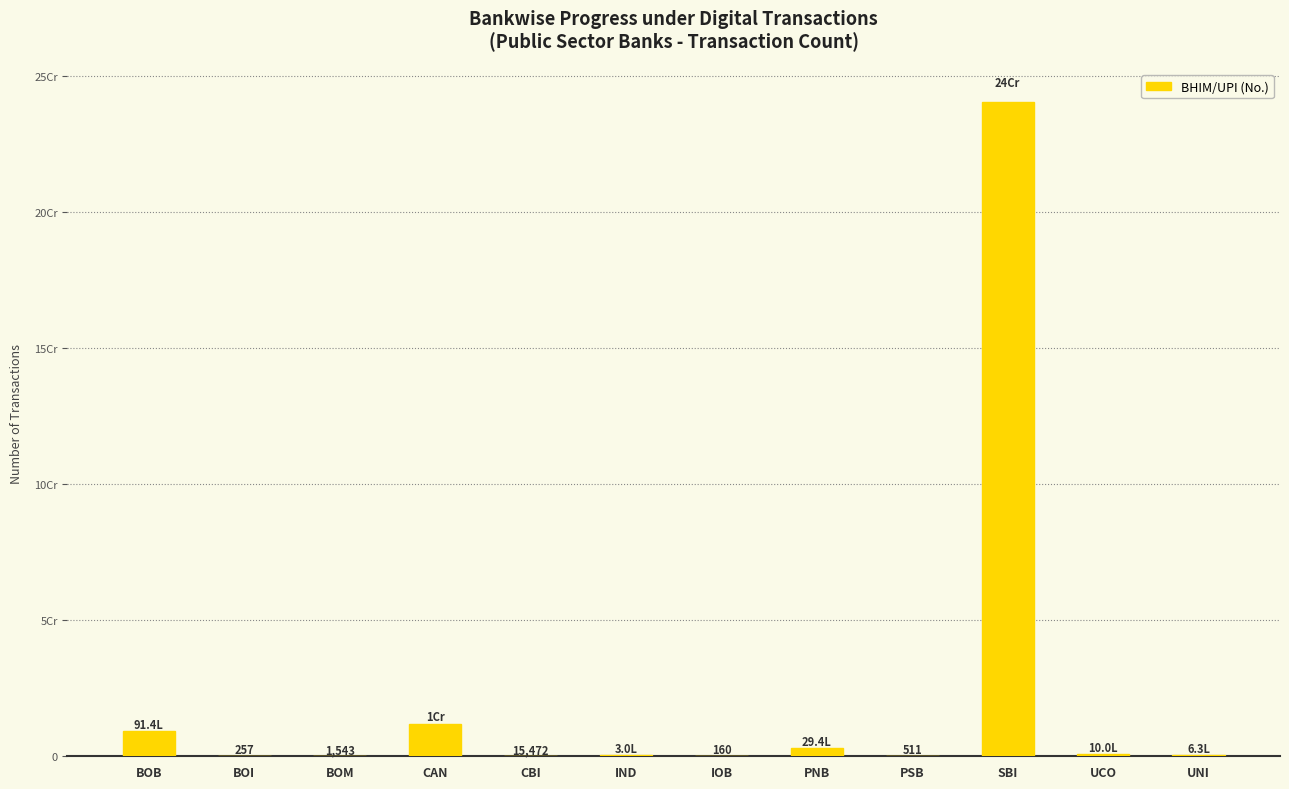

Reading right to left, extract all data points from this chart.

631956	999877	240325137	511	2936930	160	295750	15472	11862441	1543	257	9138154